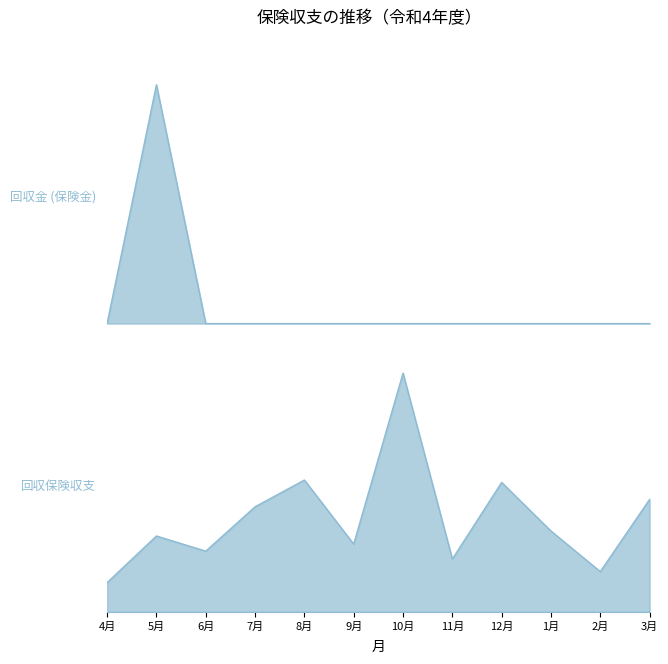

What is the difference between the maximum and second lowest values in the 回収保険収支 series?

10156290